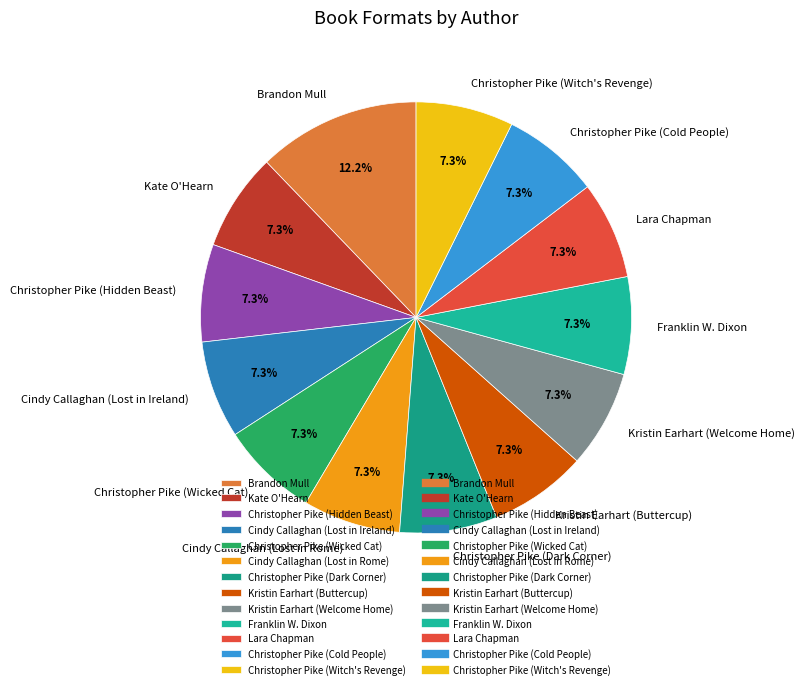

How much of the chart is everything except Christopher Pike (Witch's Revenge)?

92.7%